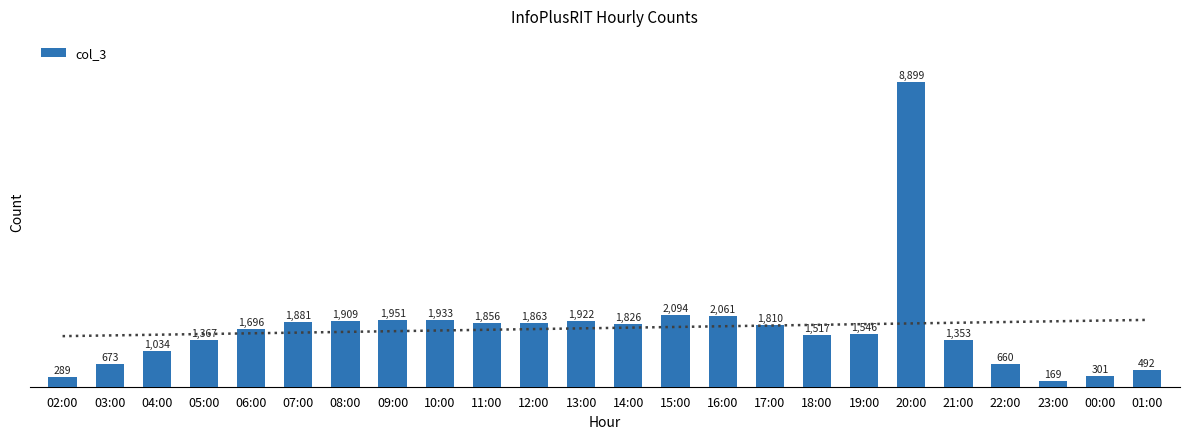

Where does the data first go above 1810?

07:00